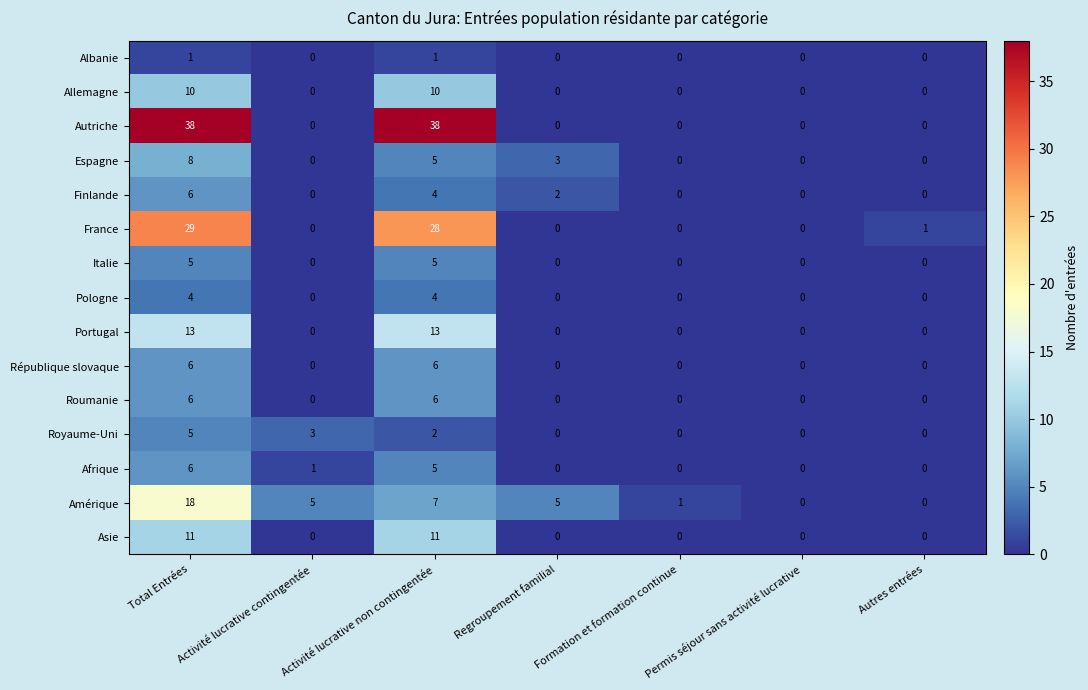

Which series has the largest range (max minus min)?

Autriche